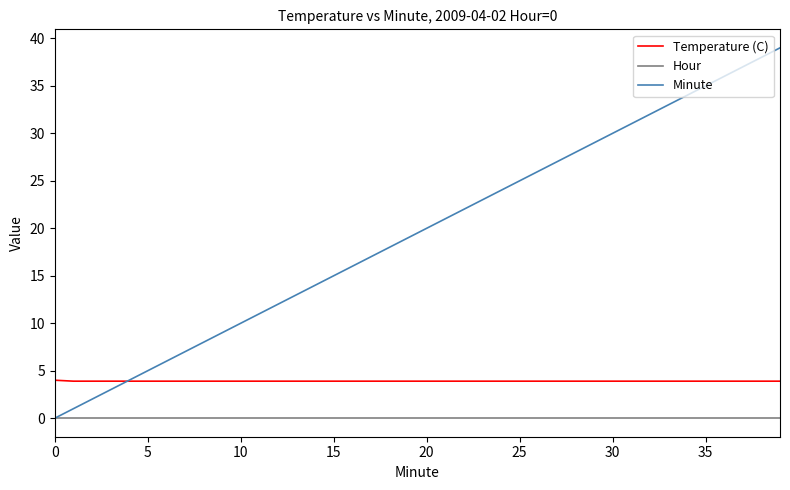

Rank the series by their average value, from lowest to highest.

Hour, Temperature (C), Minute